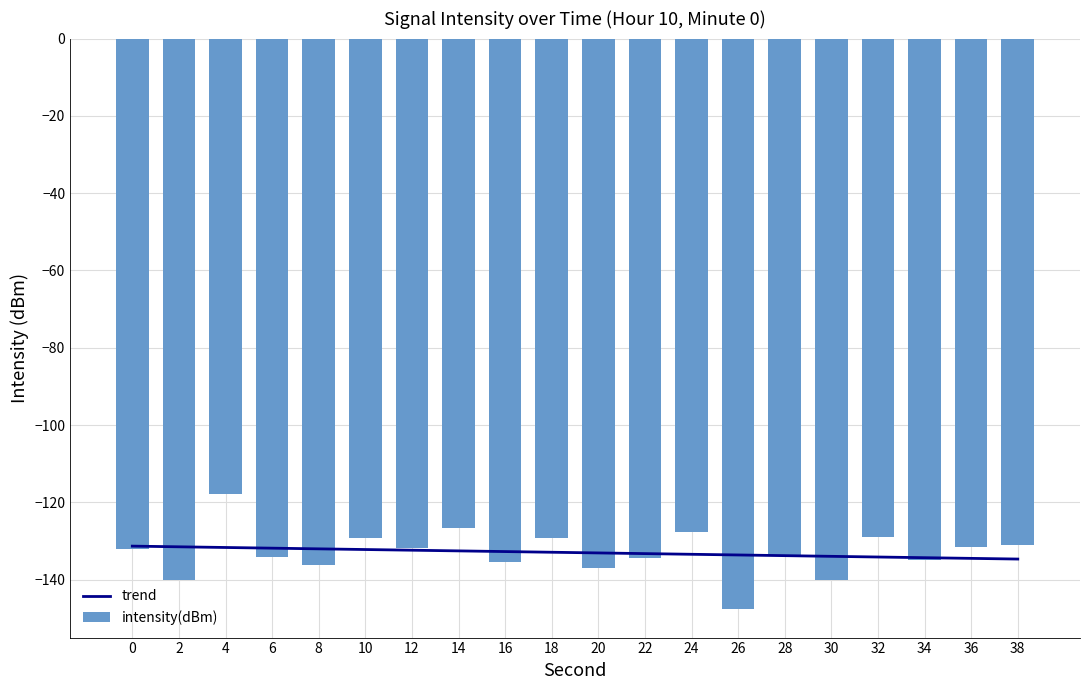

Rank the categories by value from highest to lowest.

4, 14, 24, 32, 18, 10, 38, 36, 12, 0, 28, 6, 22, 34, 16, 8, 20, 30, 2, 26